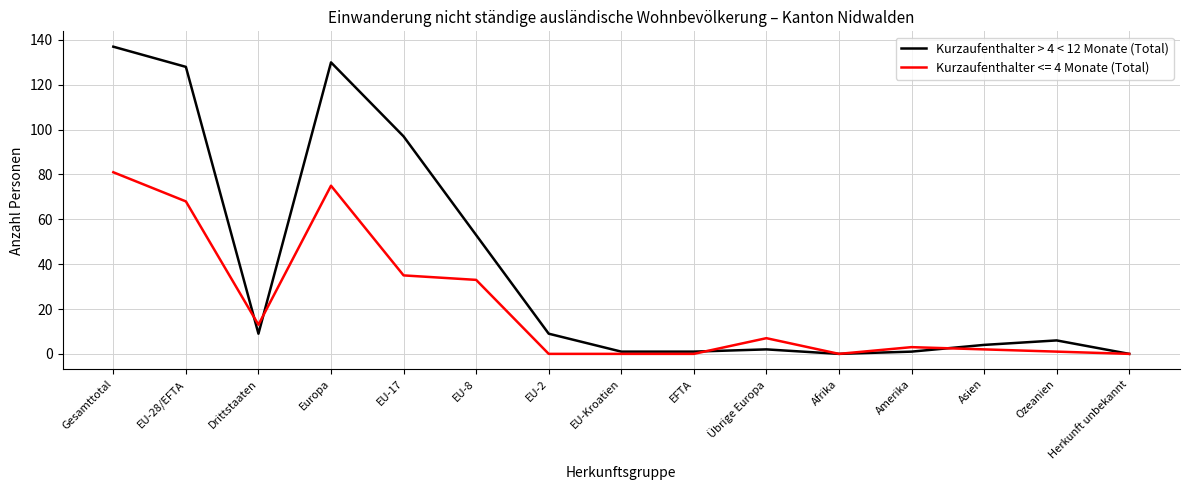

Which label corresponds to the largest value in the chart?

Gesamttotal